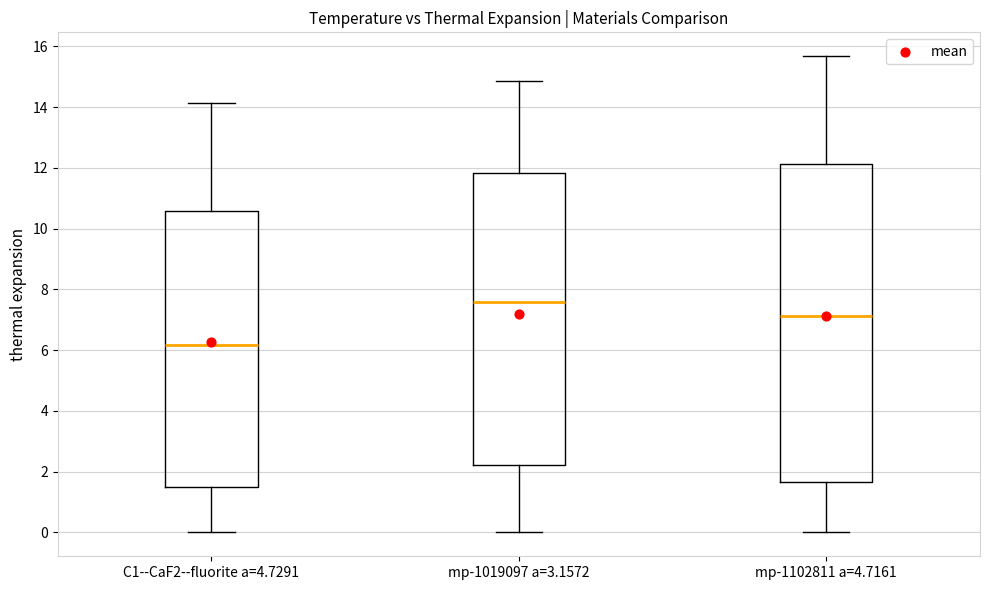

Which box has the lowest median line?

C1--CaF2--fluorite a=4.7291